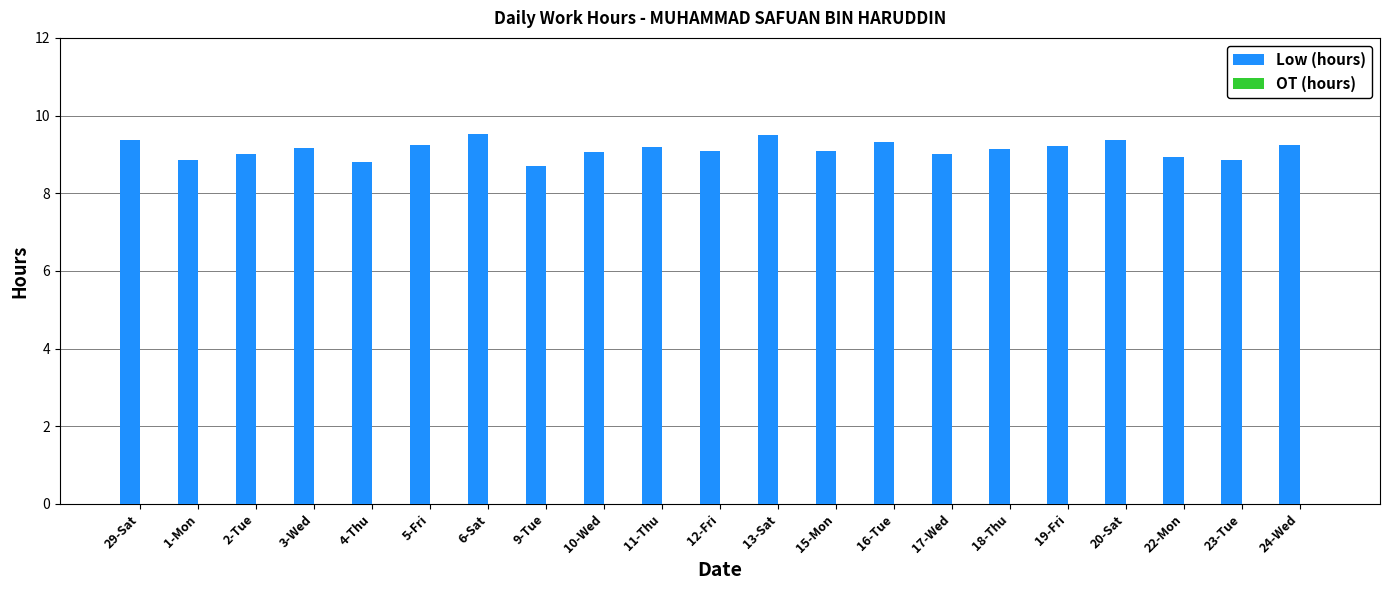

What is the sum of the values at 13-Sat and 9-Tue?

18.2